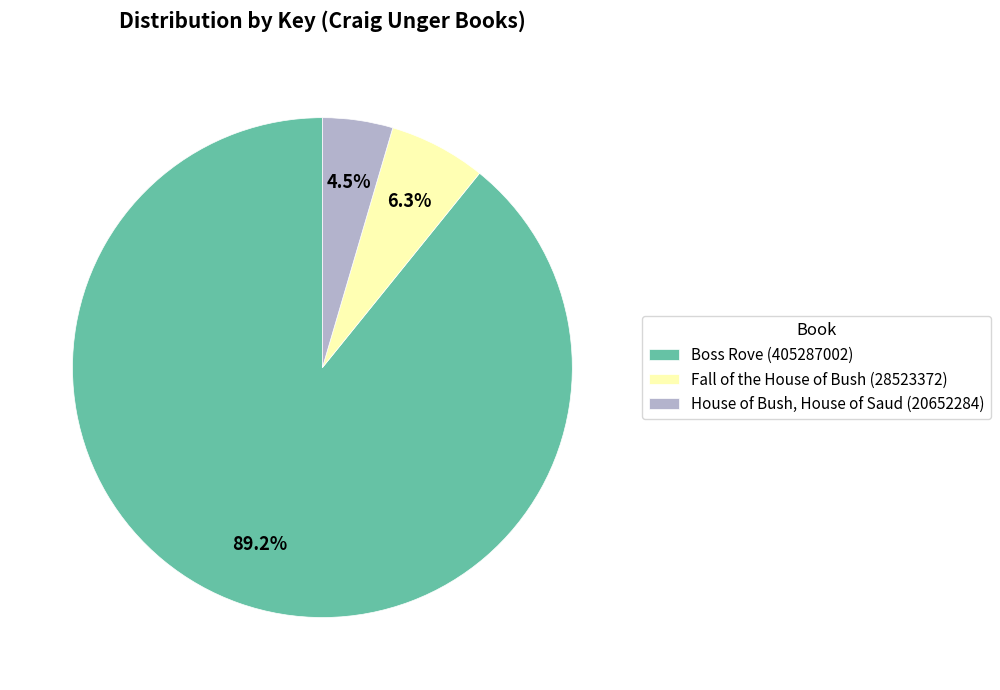

Is the sum of House of Bush, House of Saud (20652284) and Fall of the House of Bush (28523372) greater than half?

No